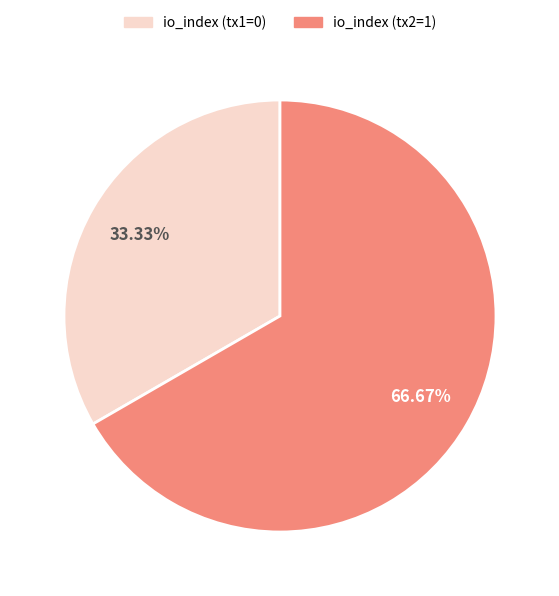

Do io_index (tx2=1) and io_index (tx1=0) together represent more than half of the pie?

Yes